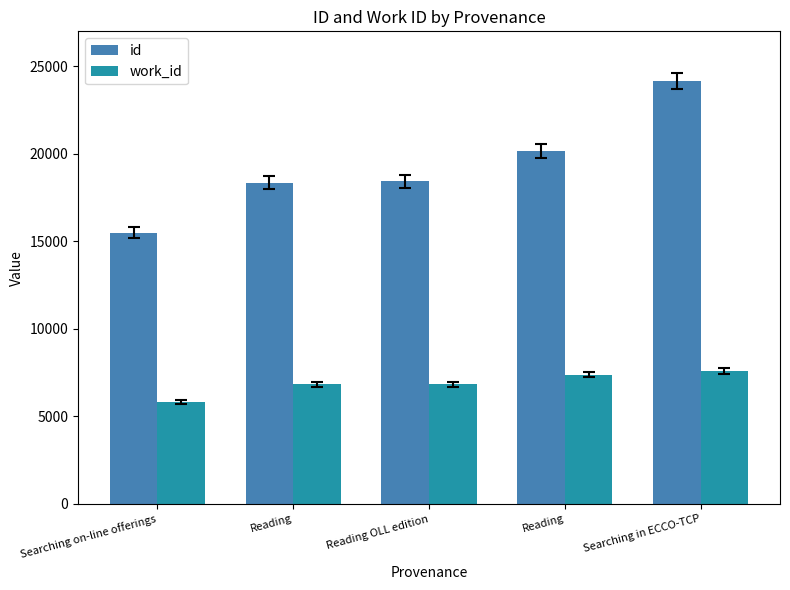

Which series has the largest total across all categories?

id